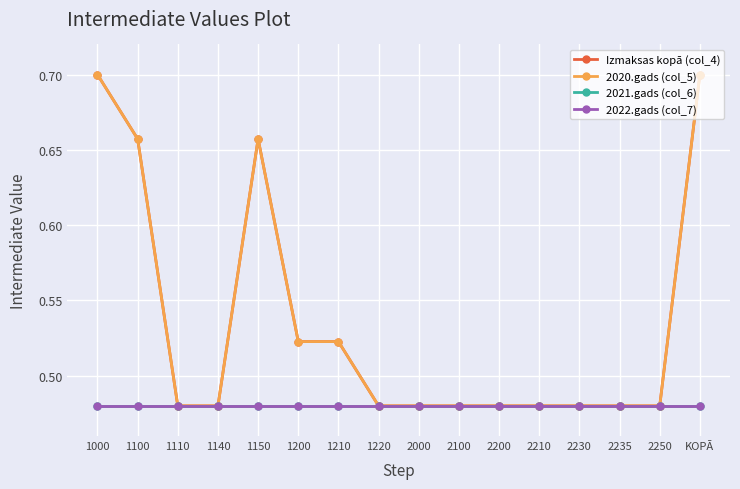

At which category does the chart reach its peak across all series?

1000